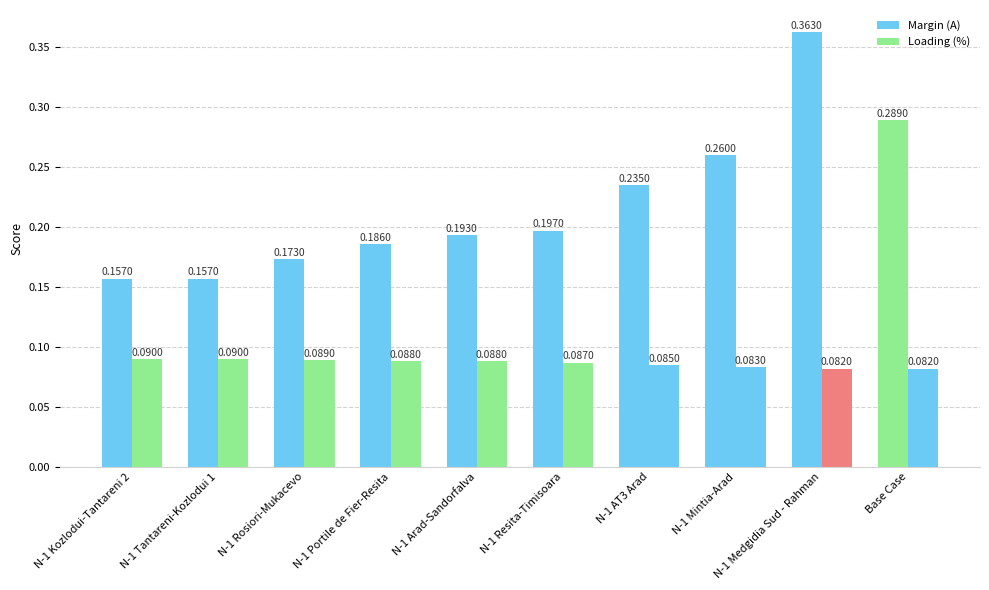

How many bars are there in total?

20